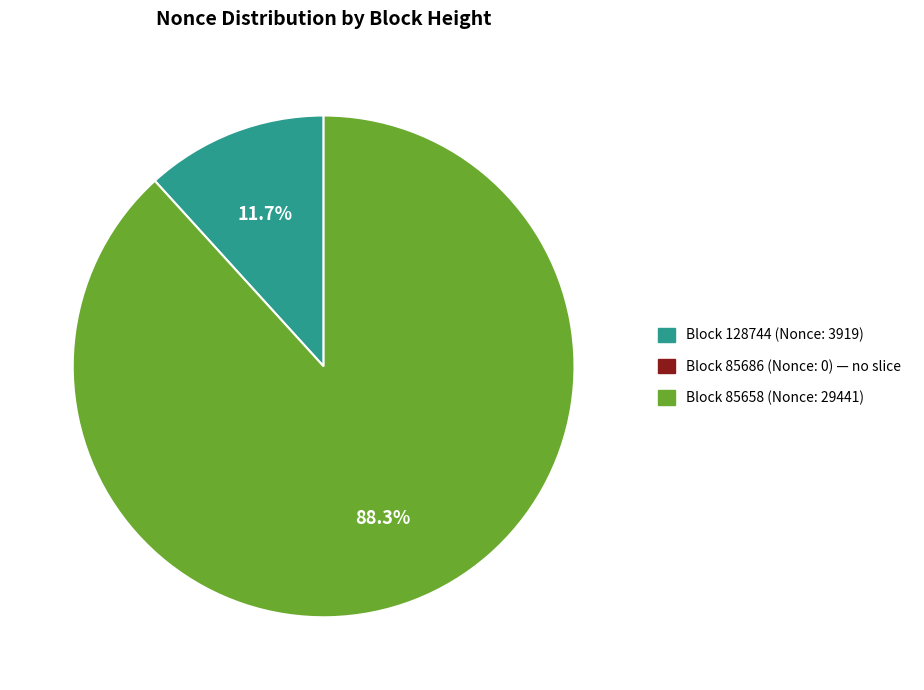

How many slices are in this pie chart?

2